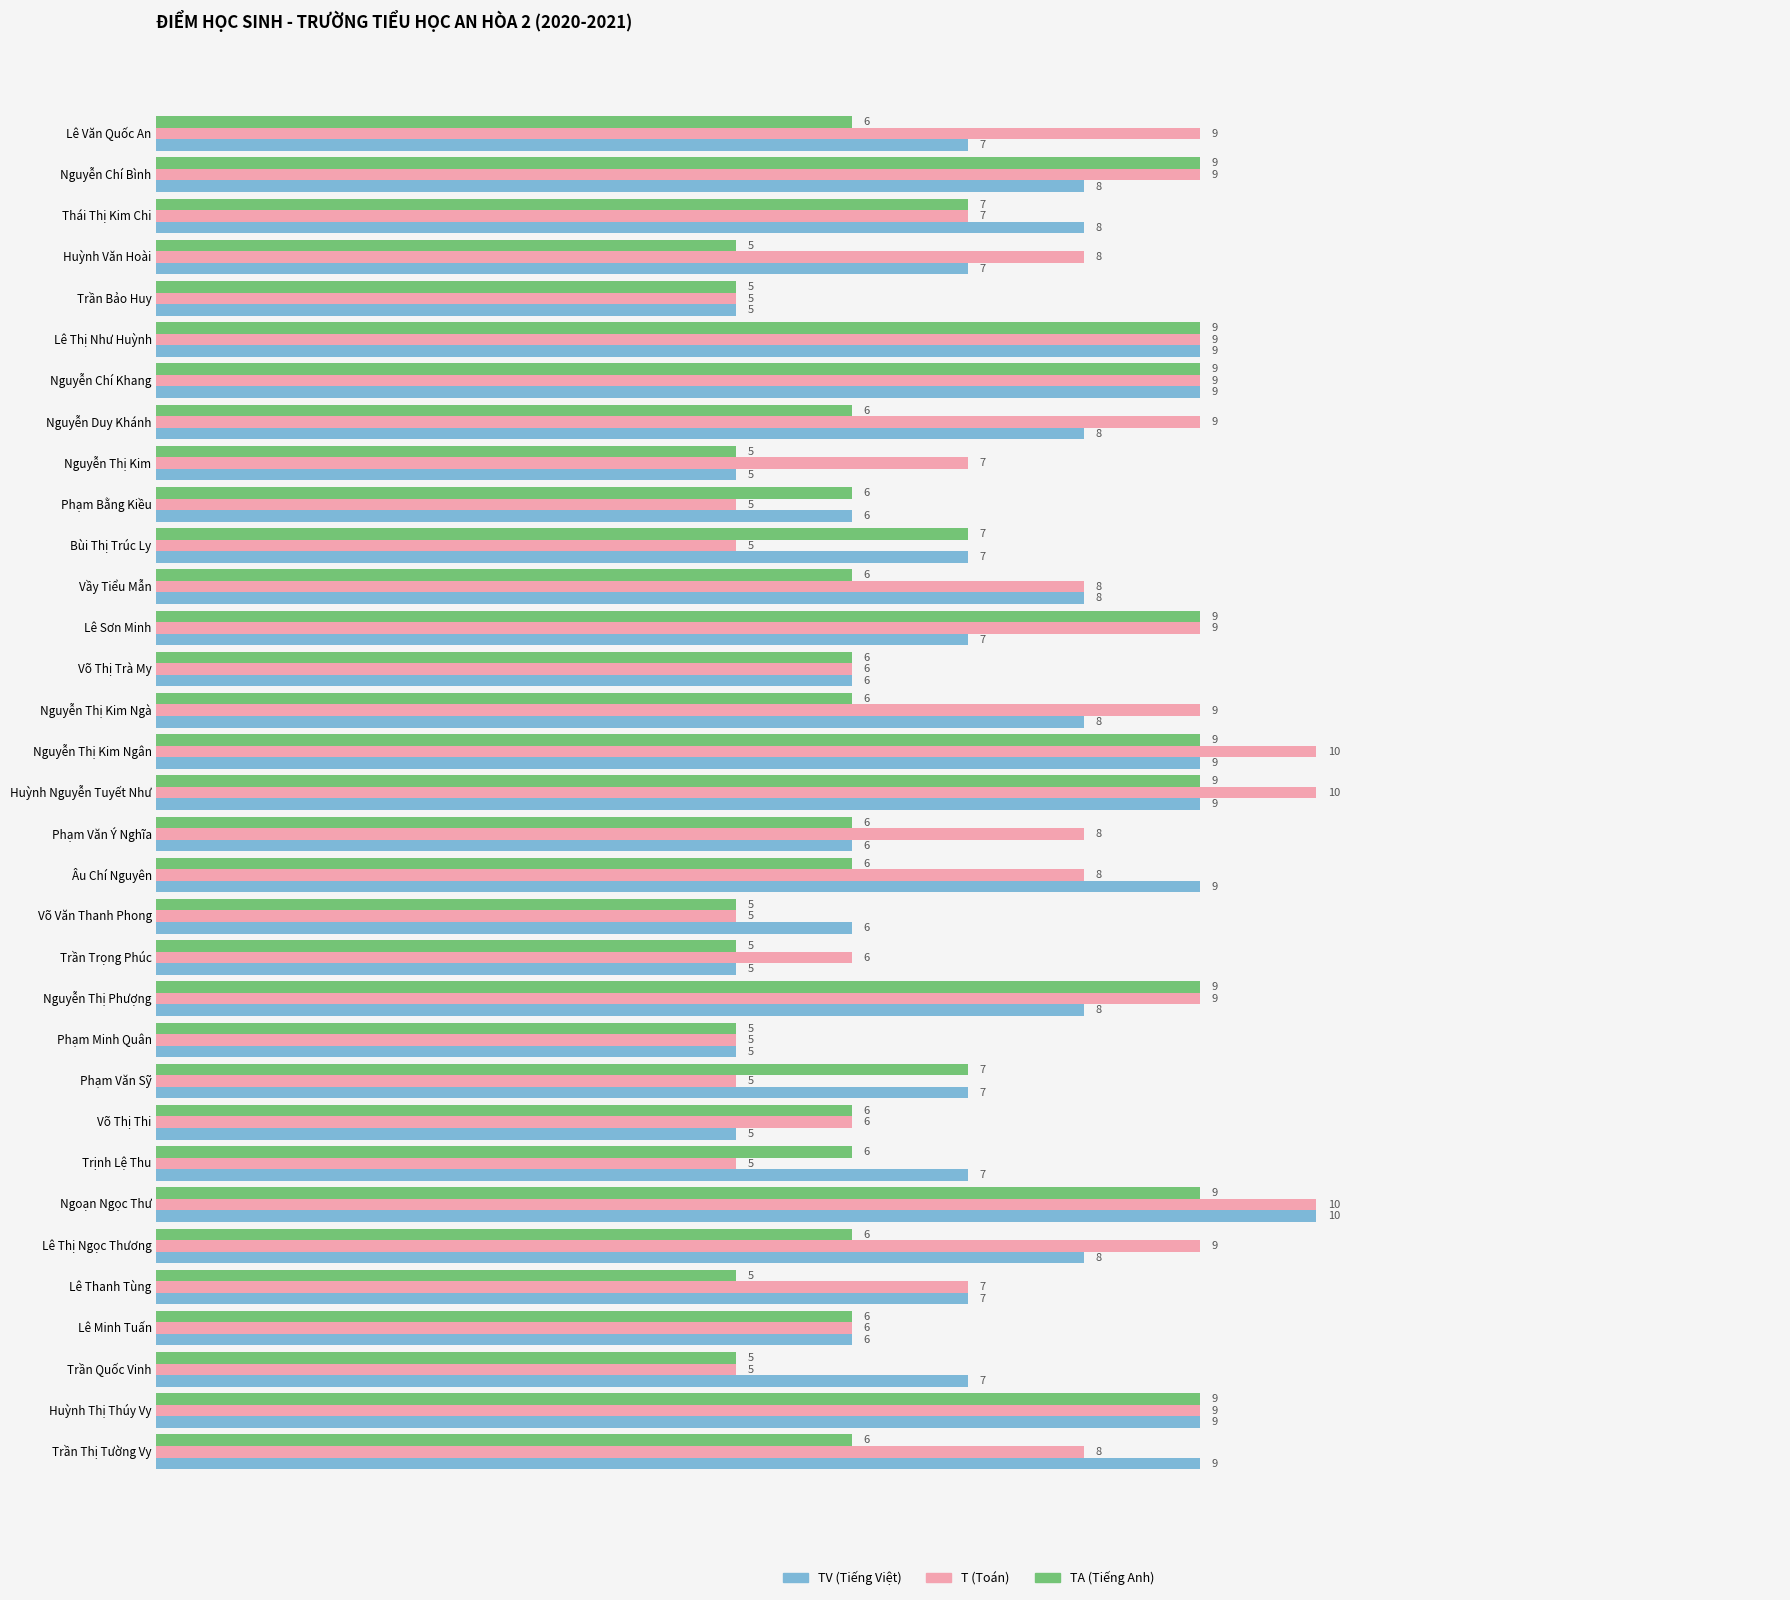

At which category is the sum across all series the highest?

Ngoạn Ngọc Thư